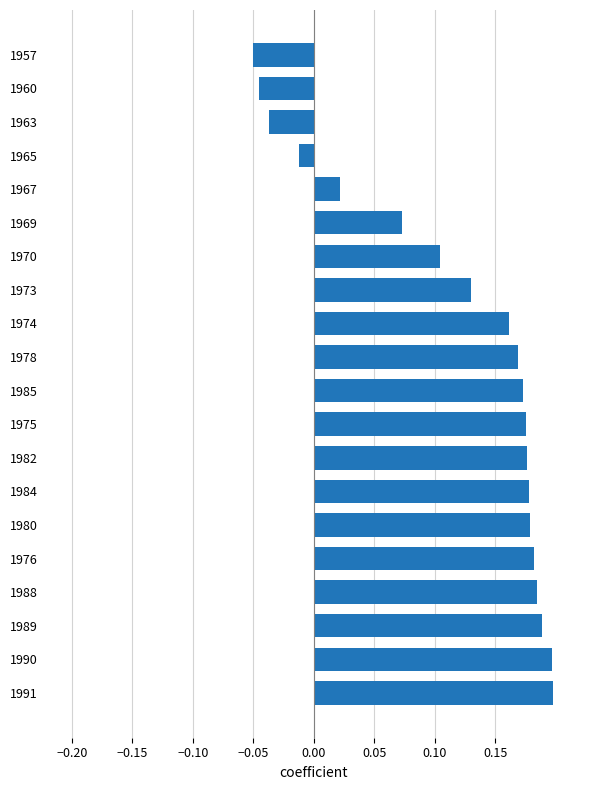

The value at 1989 is 0.2. True or false?

True